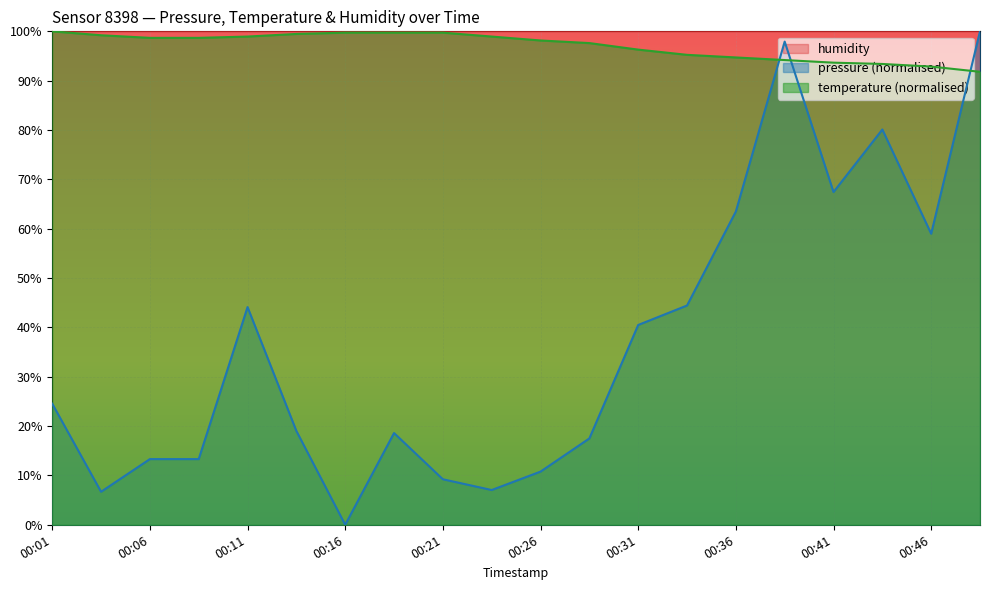

What is the total value across all series at 00:03?

105.9